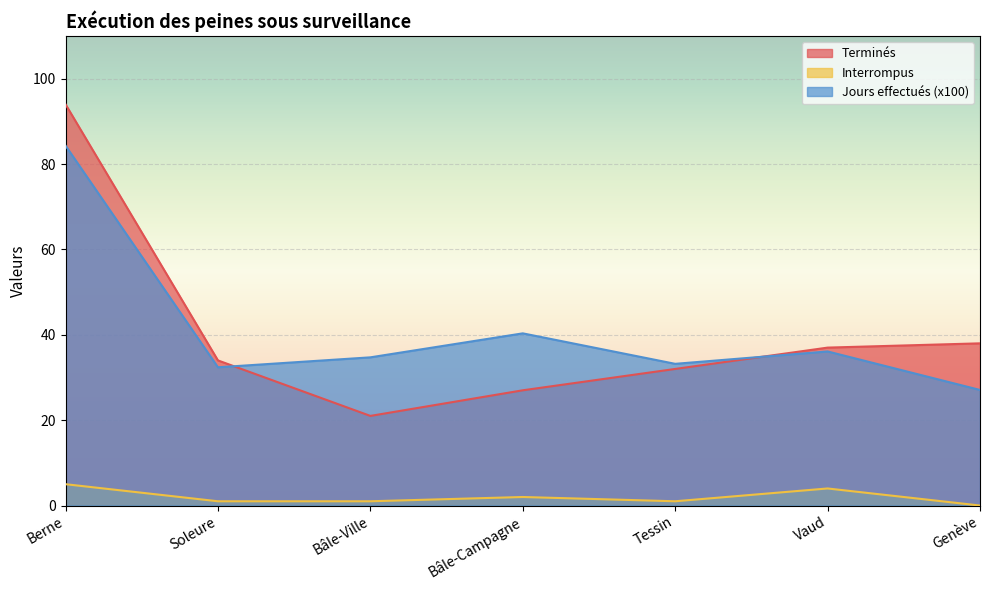

At which category does Jours effectués (x100) reach its first local valley?

Soleure